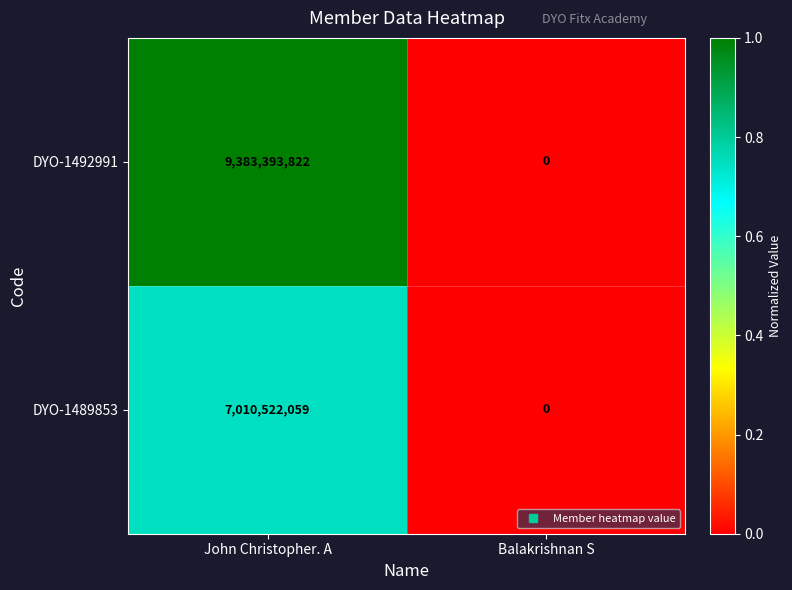

The value of DYO-1492991 at Balakrishnan S is -3904310979. True or false?

False